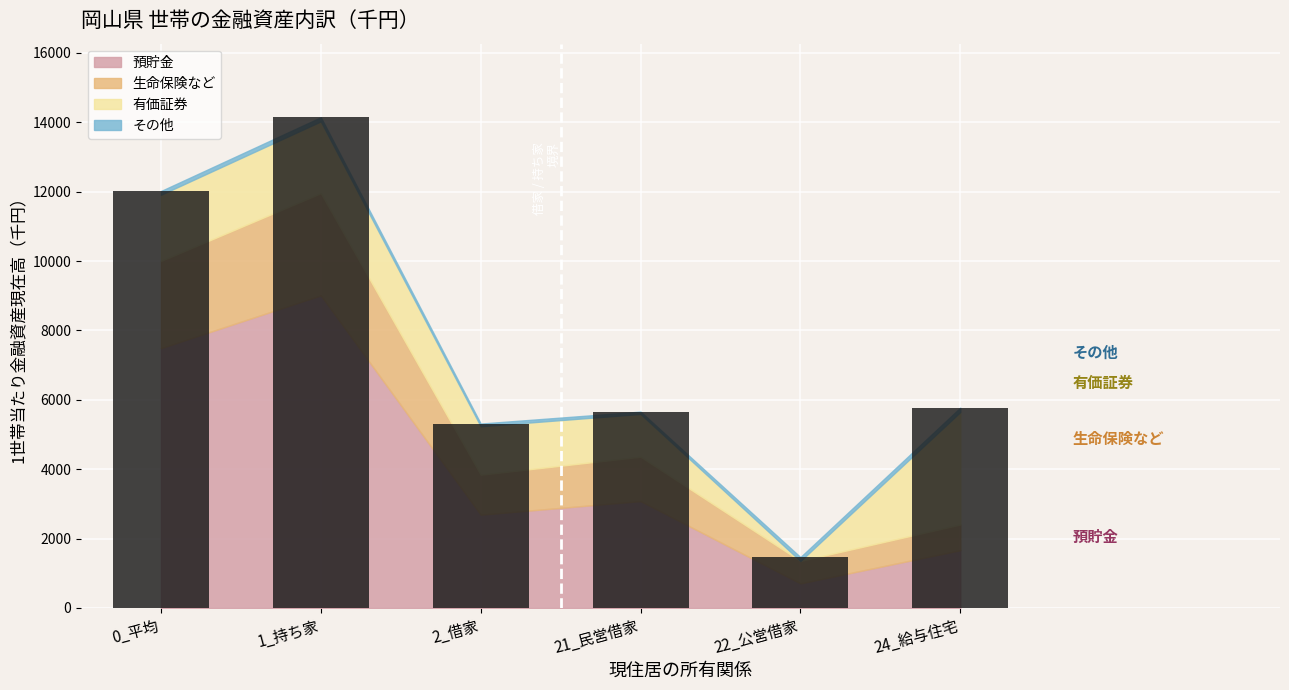

How many categories are shown in the chart?

6